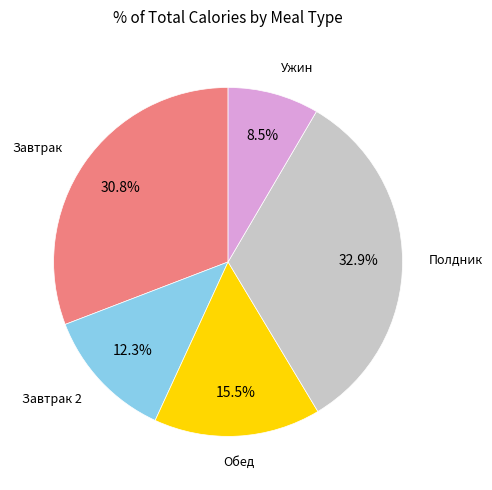

Is there a majority slice in this chart?

No